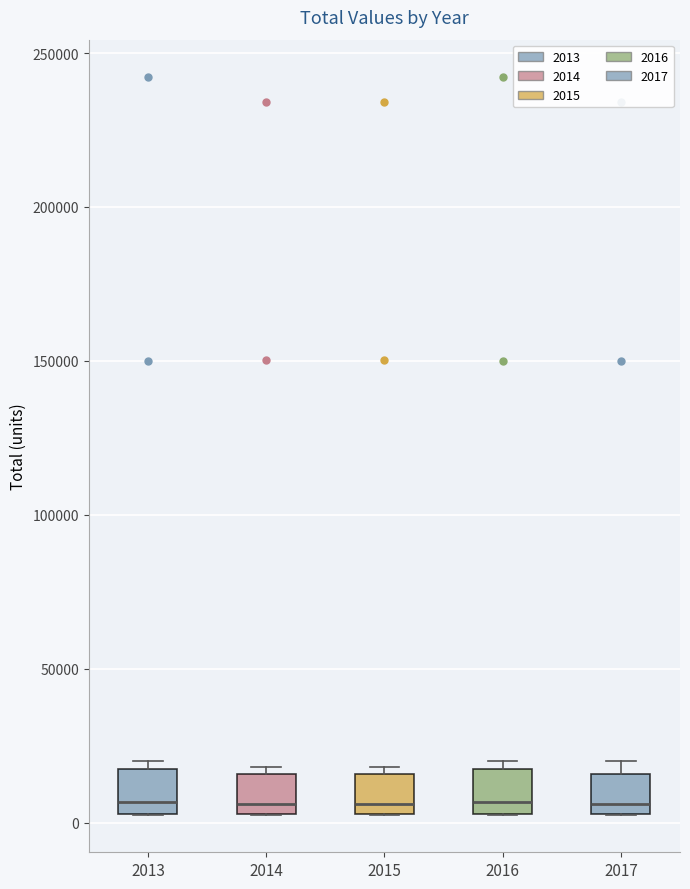

Reading left to right, transcribe this box plot: for each box, give where its median line is, the range the box spans, and where its two whiskers end, as read against the y-axis. The values are not printed on the chart, so give them approximately, as read against the axis.

2013: median 5000 (just above the box's lower edge), box 5000 to 15000, whiskers 0 to 20000
2014: median 5000 (just above the box's lower edge), box 5000 to 15000, whiskers 0 to 20000
2015: median 5000 (just above the box's lower edge), box 5000 to 15000, whiskers 0 to 20000
2016: median 5000 (just above the box's lower edge), box 5000 to 15000, whiskers 0 to 20000
2017: median 5000 (just above the box's lower edge), box 5000 to 15000, whiskers 0 to 20000